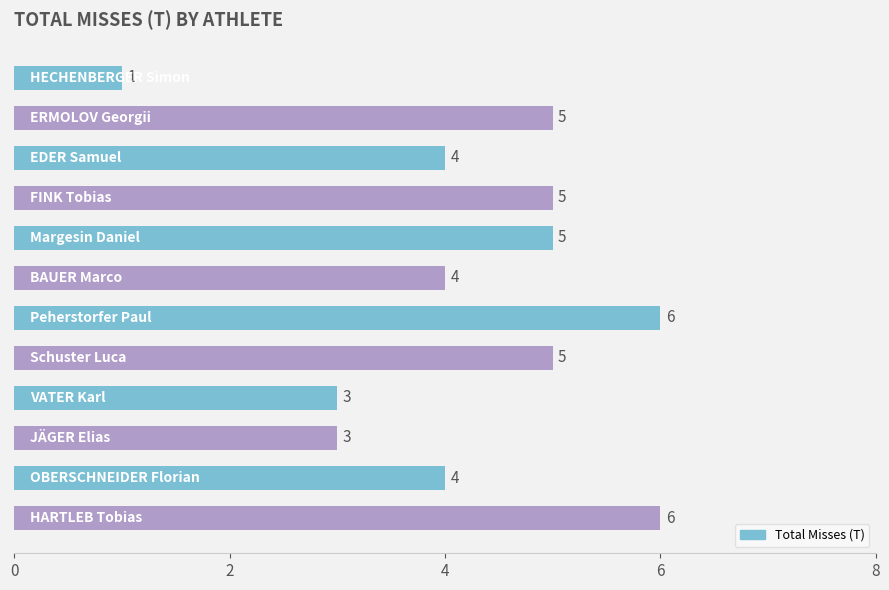

Count the values in the range 4 to 5.

7